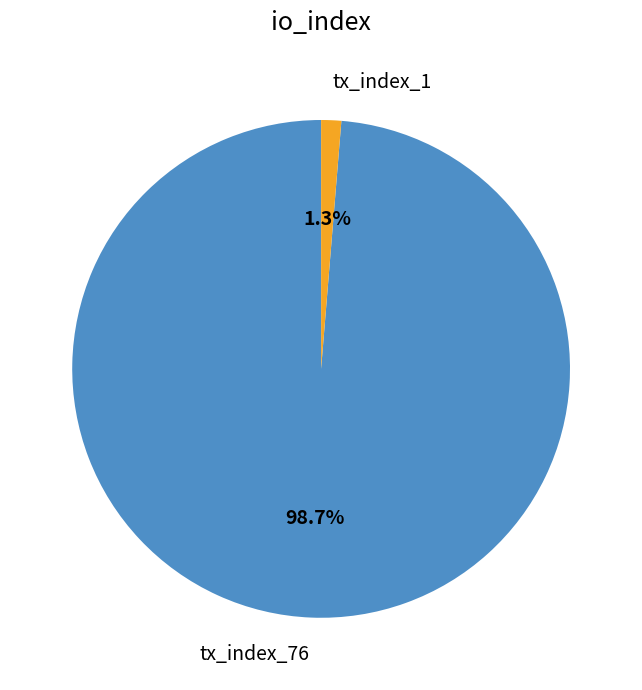

Which slice is the largest?

tx_index_76